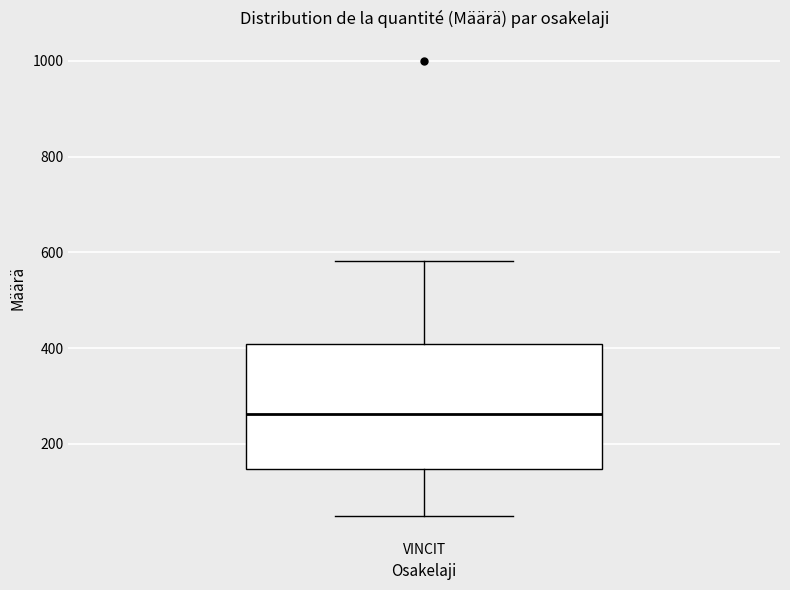

Read this box plot against the y-axis: the position of the median line, the range covered by the box, and the ends of both whiskers. The values are not printed on the chart, so give them approximately, as read against the axis.

median 260, box 140 to 400, whiskers 60 to 580